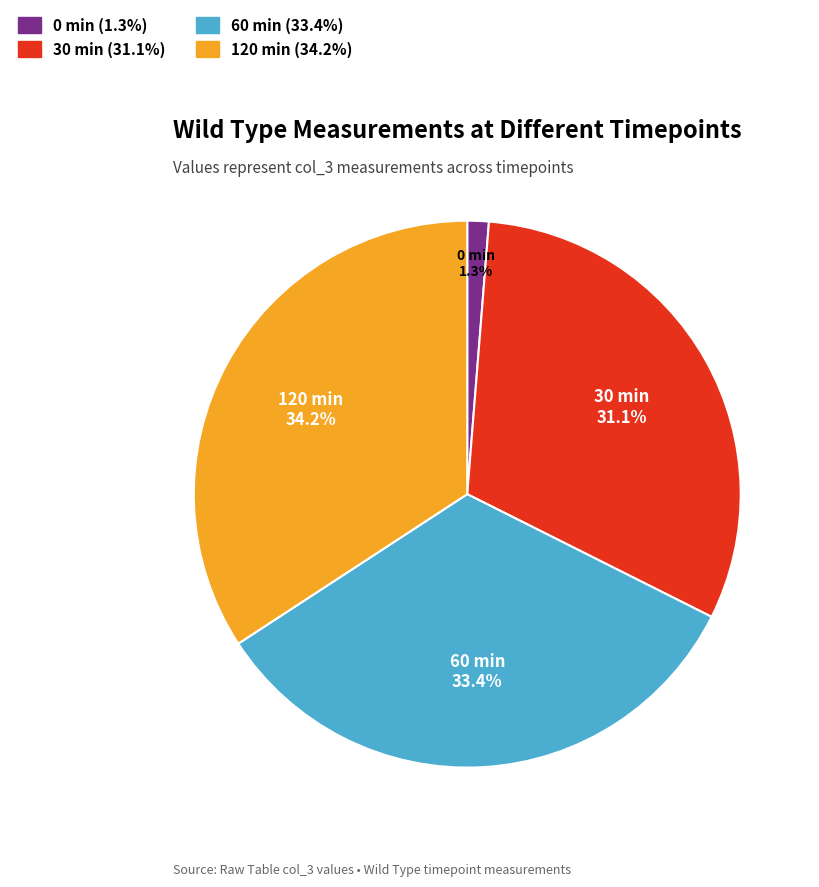

Which has a higher value, 0 min or 120 min?

120 min